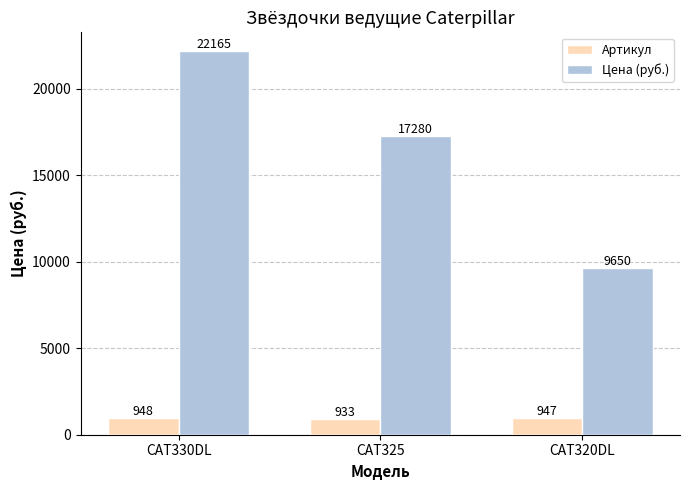

What is the difference between the maximum and minimum values in the Цена (руб.) series?

12515